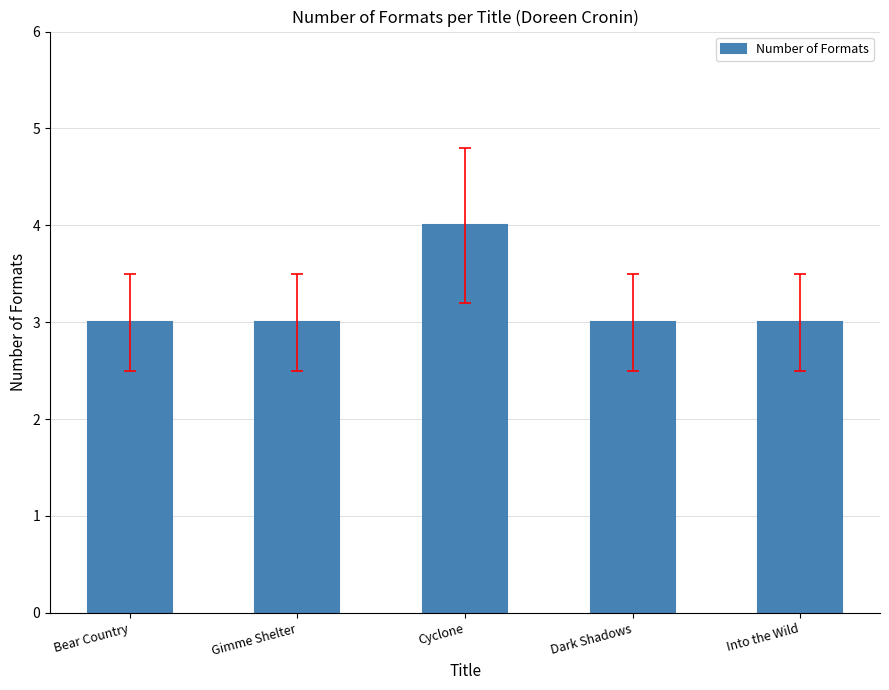

What is the value of the 5th bar from the left?

3